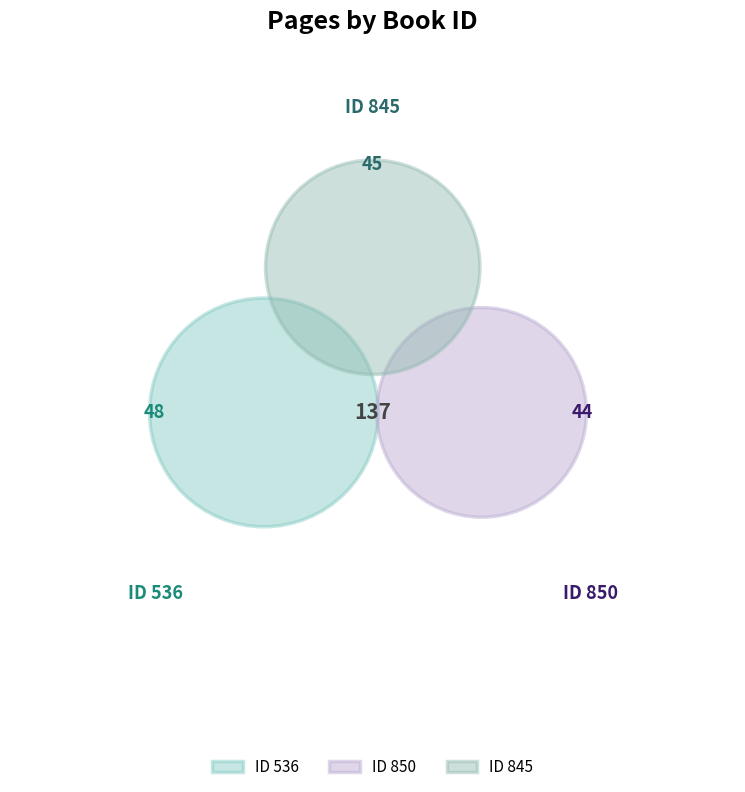

True or false: 850 accounts for 26% of the total.

False